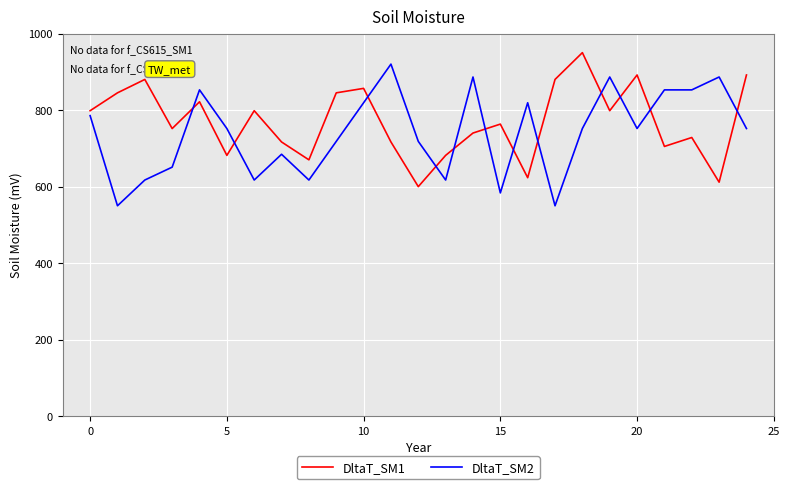

In DltaT_SM1, how many points are lower than both neighbors (excluding endpoints)?

8